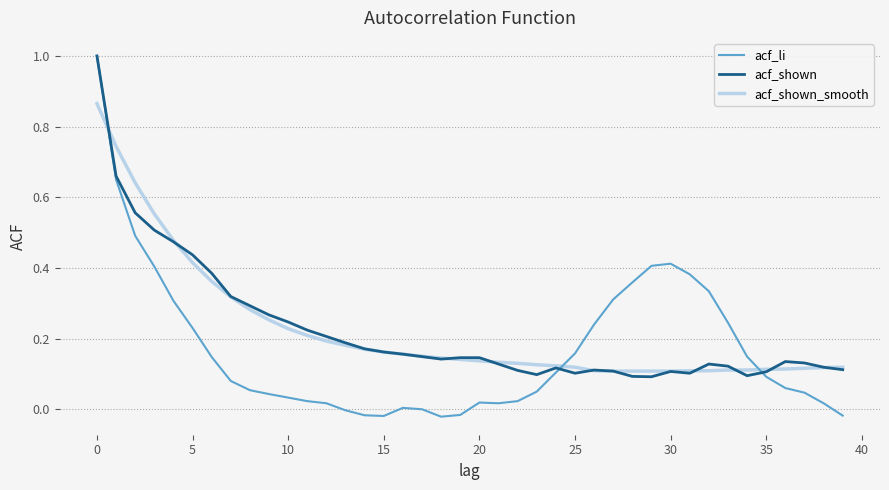

True or false: acf_shown has more than 1 points higher than both neighbors.

True